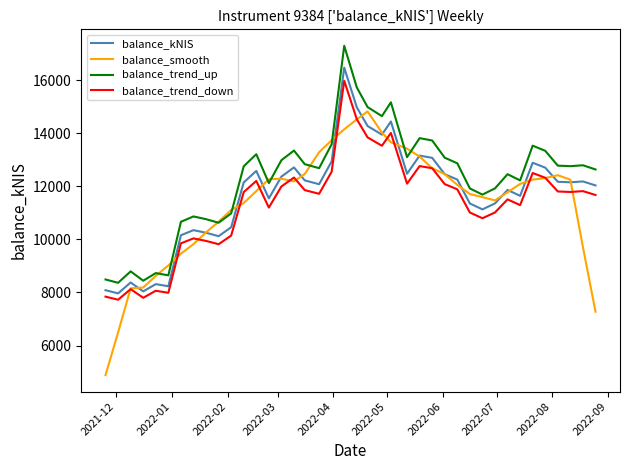

True or false: balance_trend_down and balance_trend_up intersect in this chart.

False